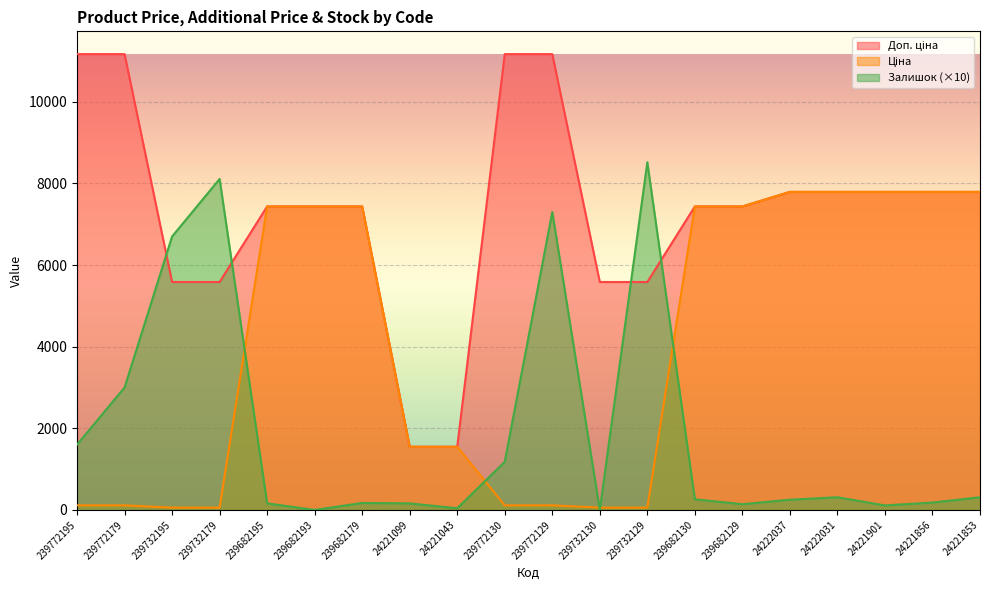

What is the total value across all series at 239772195?

12880.7